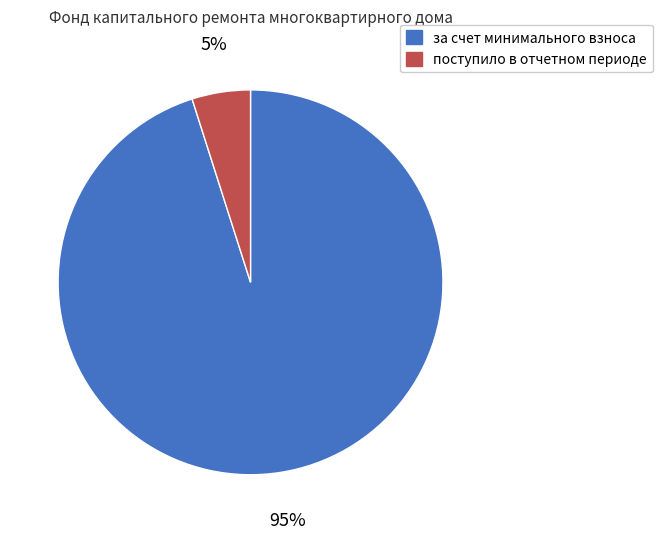

Approximately how many times larger is the value at поступило в отчетном периоде compared to за счет минимального взноса?

0.1